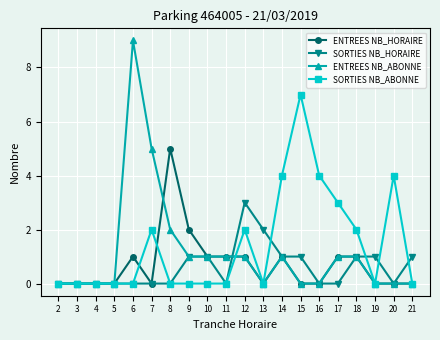

What is the maximum value shown in the chart?

9